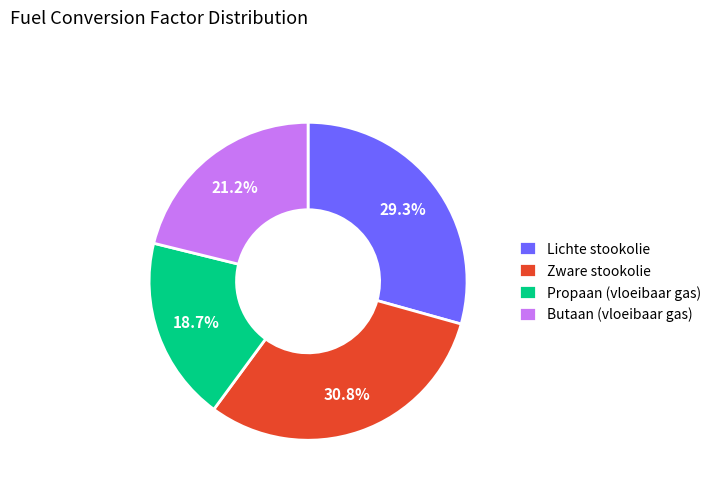

How much of the chart is everything except Lichte stookolie?

70.7%